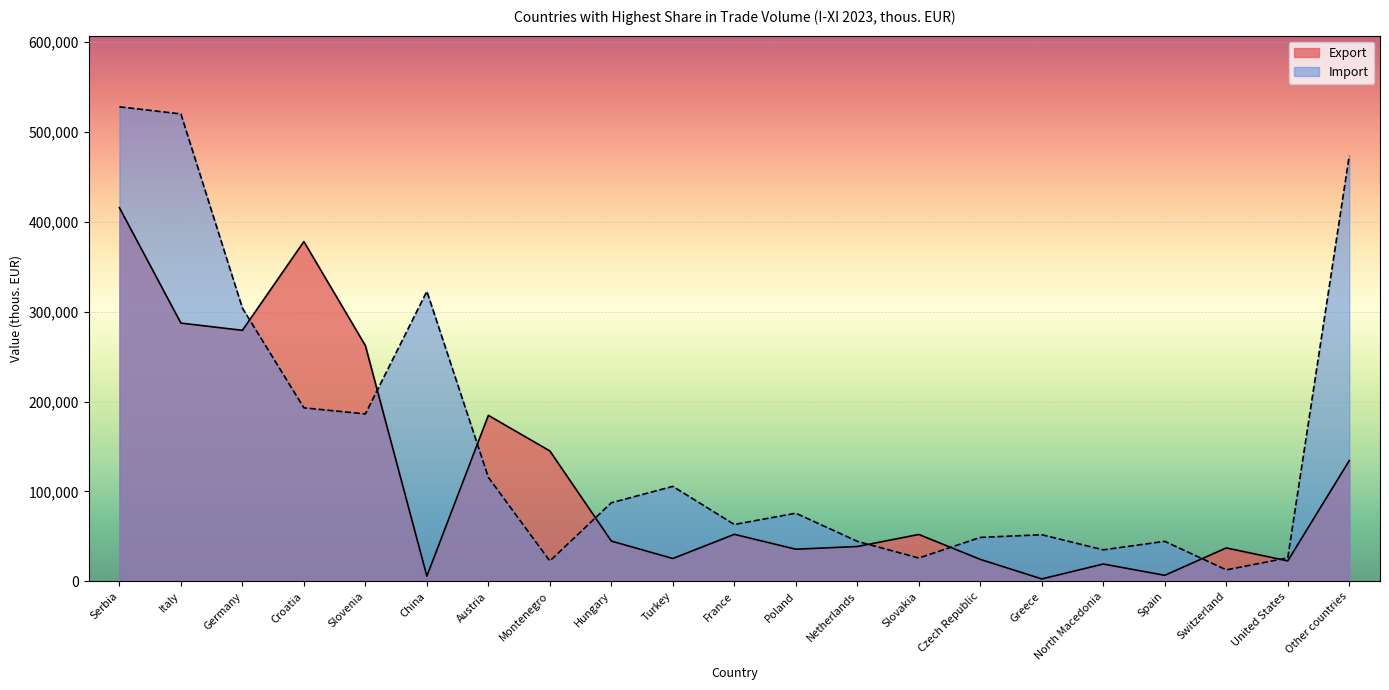

What is the label of the 2nd point from the right?

United States